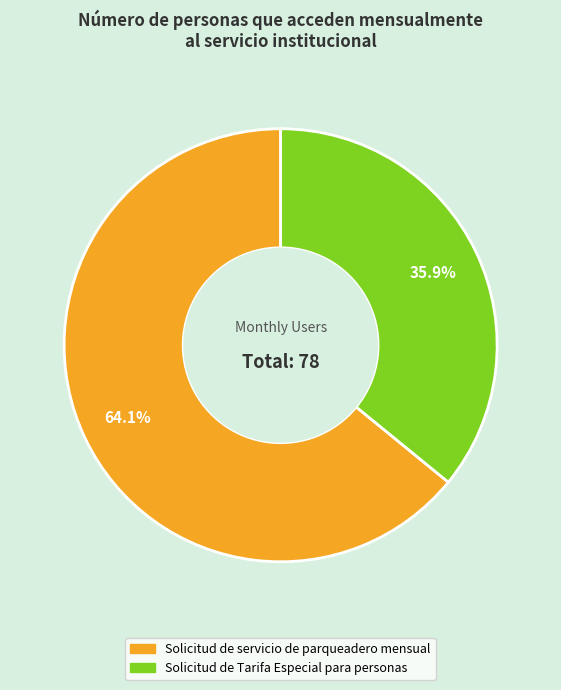

What is the largest slice in the pie chart?

Solicitud de servicio de parqueadero mensual